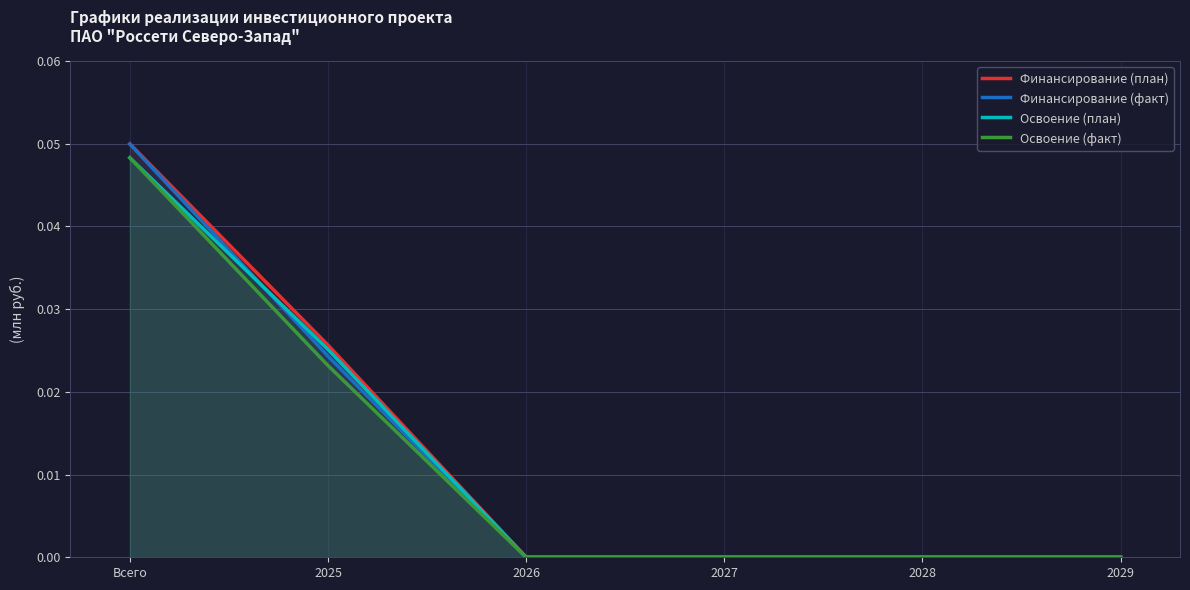

True or false: Финансирование (факт) has more than 0 points higher than both neighbors.

False